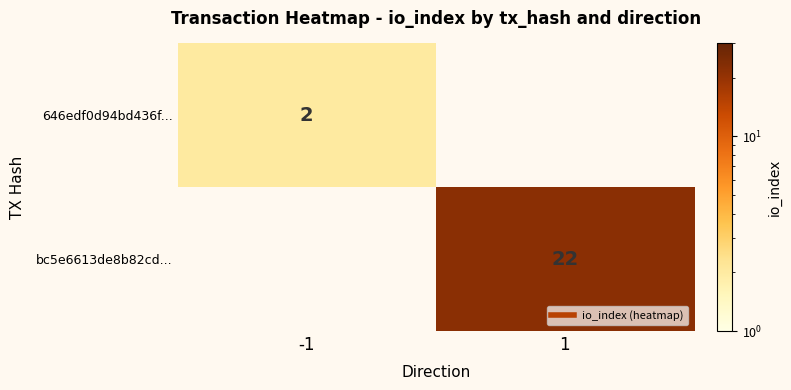

At which label is 646edf0d94bd436f... closest to 1?

-1